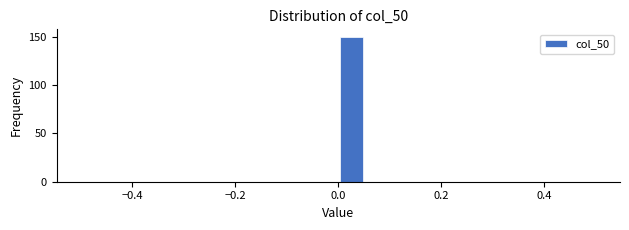

Read against the x-axis, roughly where is the centre of the tallest bar?

0.02